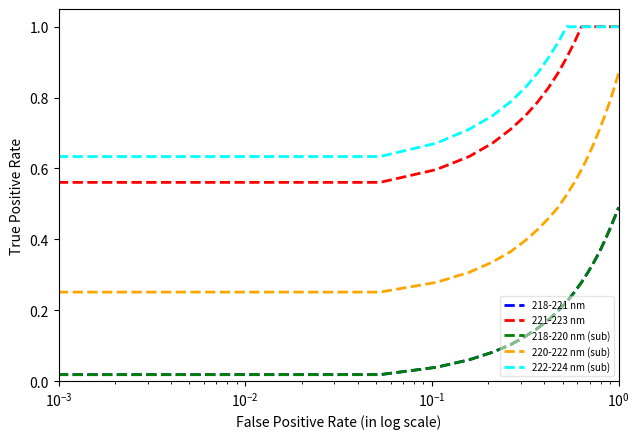

True or false: 220-222 nm (sub) and 218-220 nm (sub) cross at least once.

False